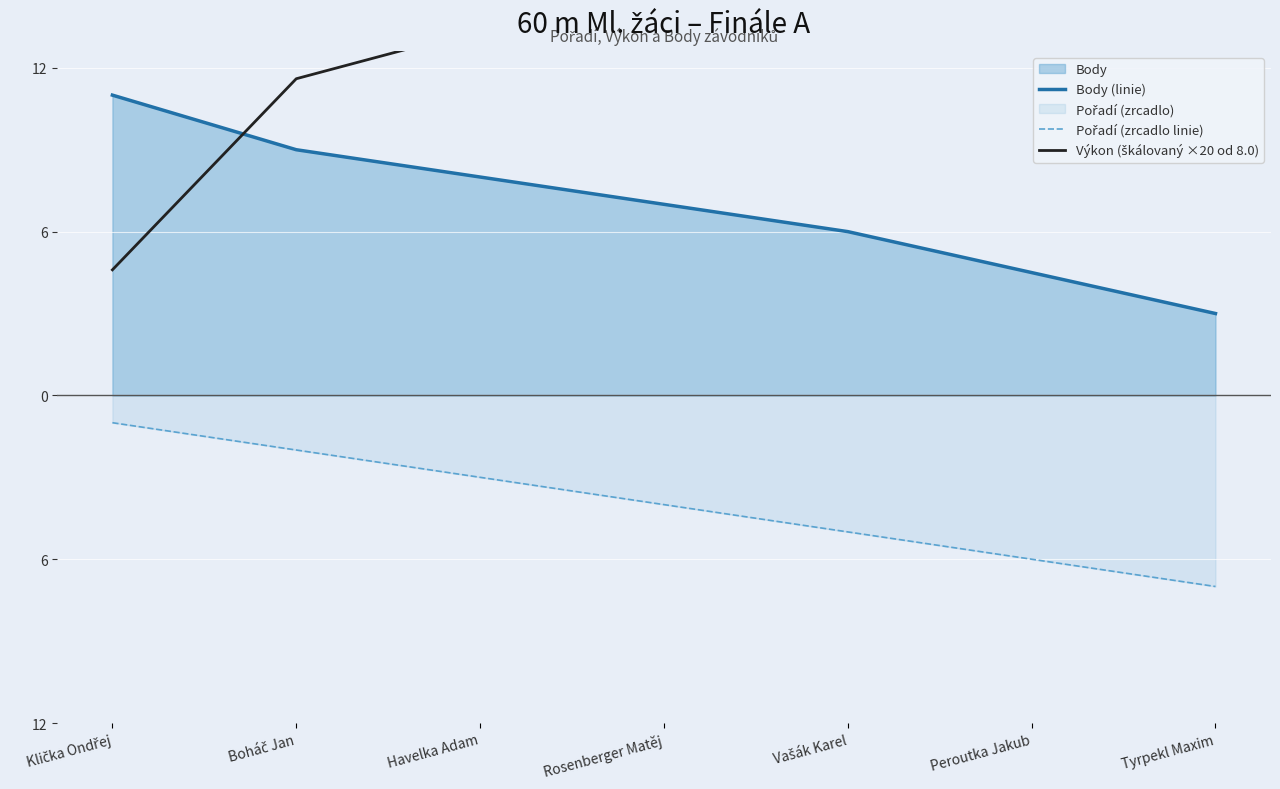

Where is Body (linie) nearest to the value 7?

Rosenberger Matěj